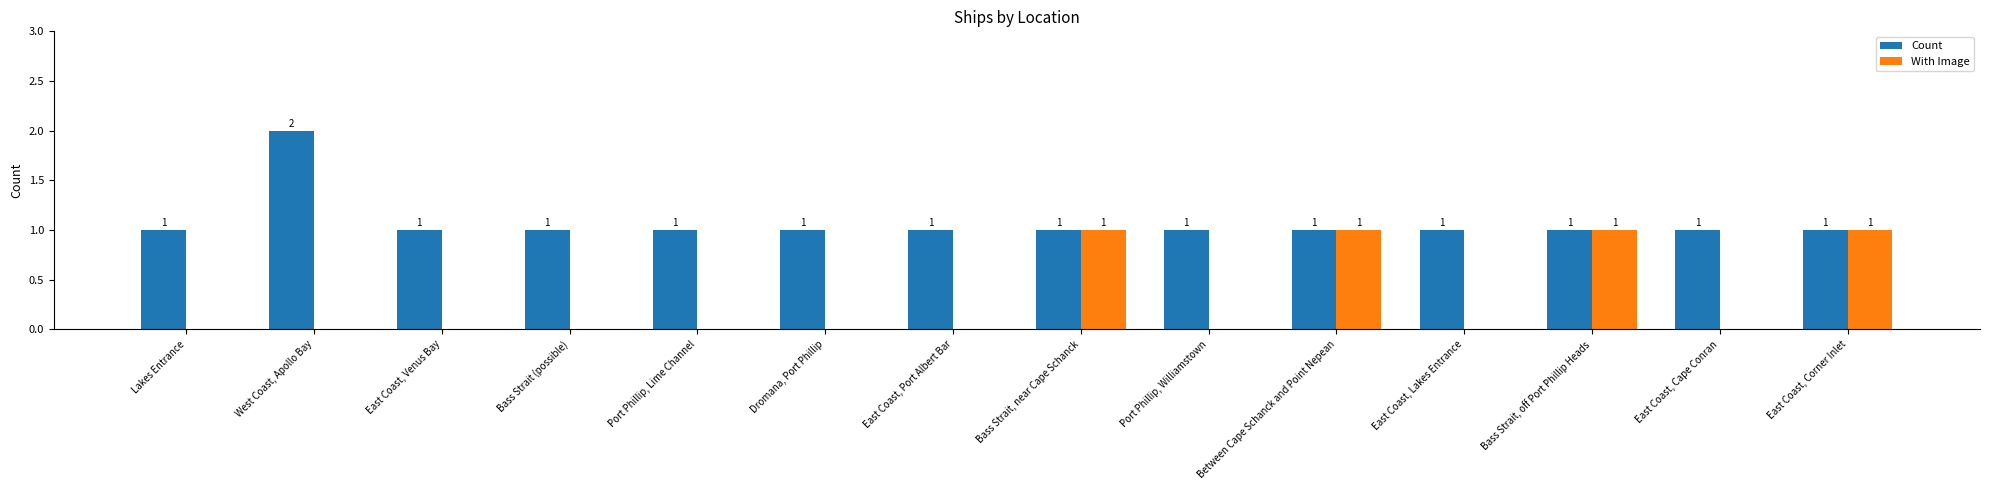

What is the sum of the With Image values at Port Phillip, Williamstown and East Coast, Corner Inlet?

1